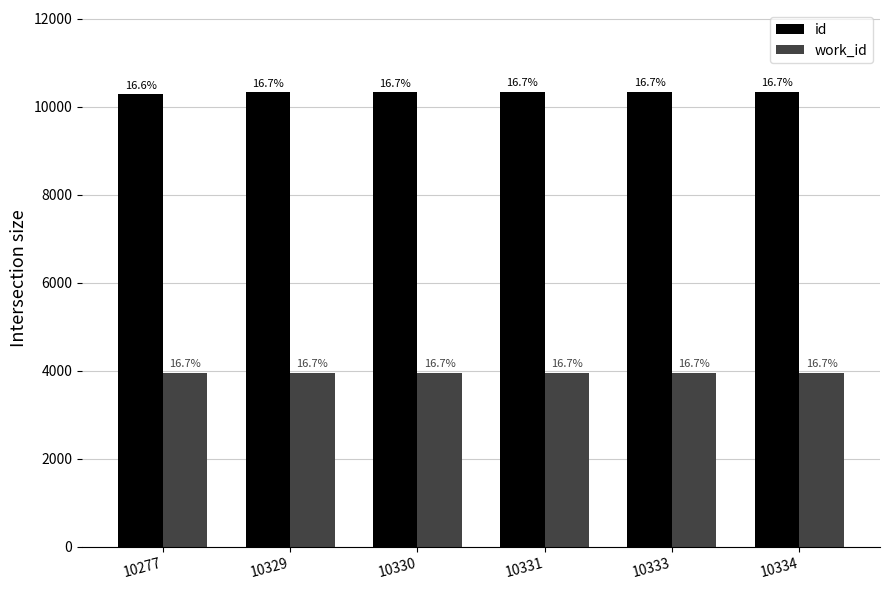

Does the chart contain any negative values?

No